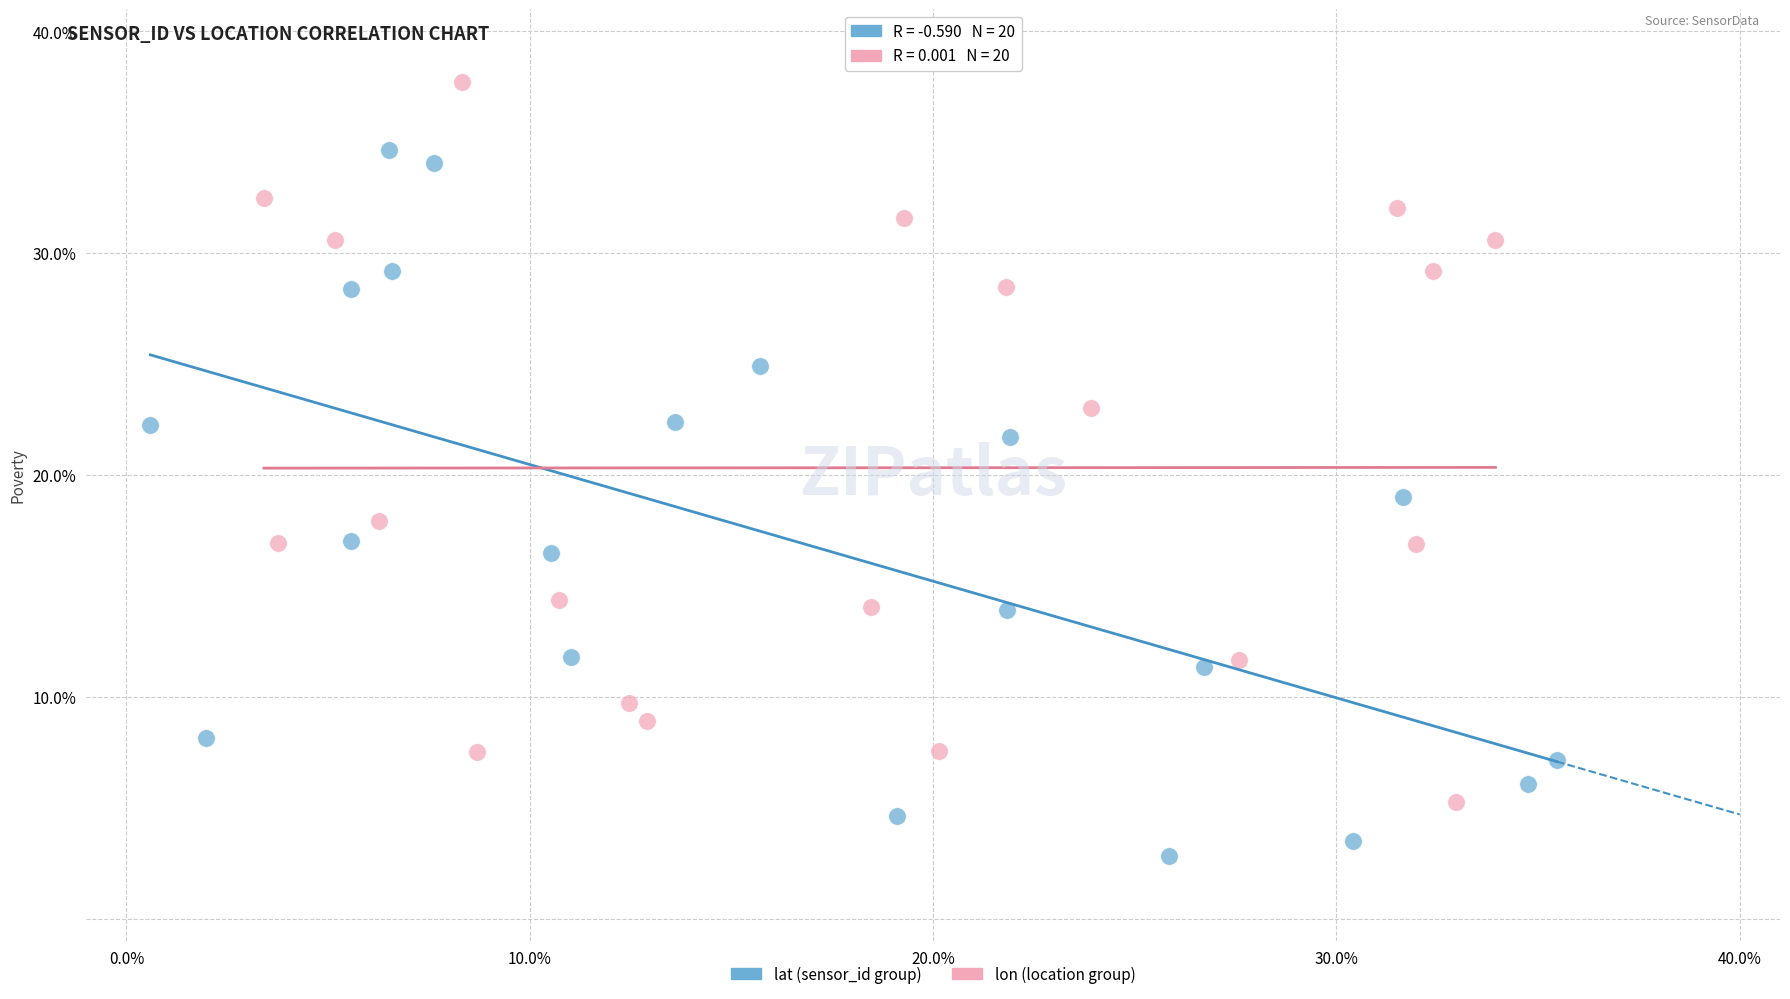

Which series reaches the maximum Y coordinate?

lon (location group)